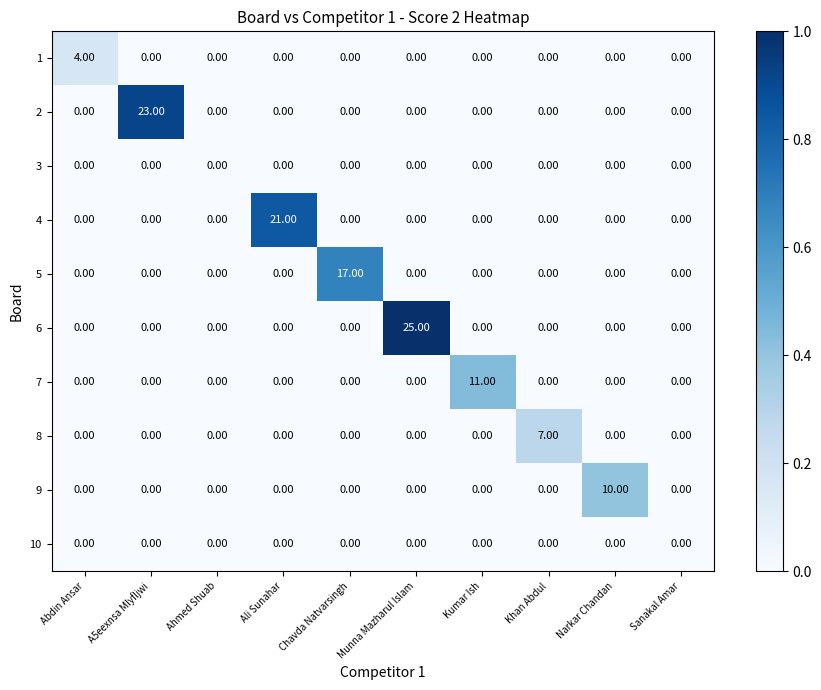

Which series has the largest total across all categories?

6